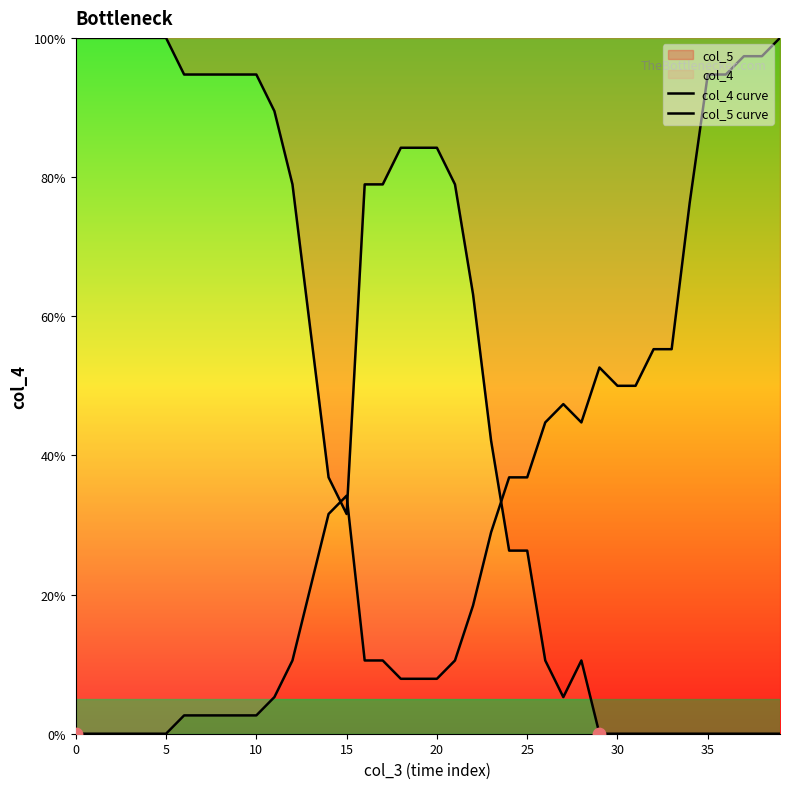

Which series reaches the minimum Y coordinate?

col_4 curve